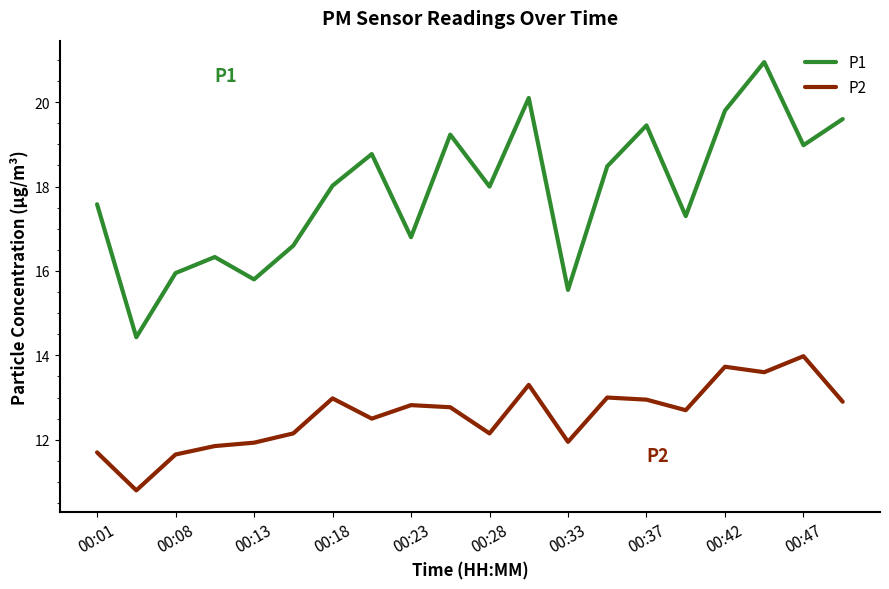

Which series has the widest spread of values?

P1